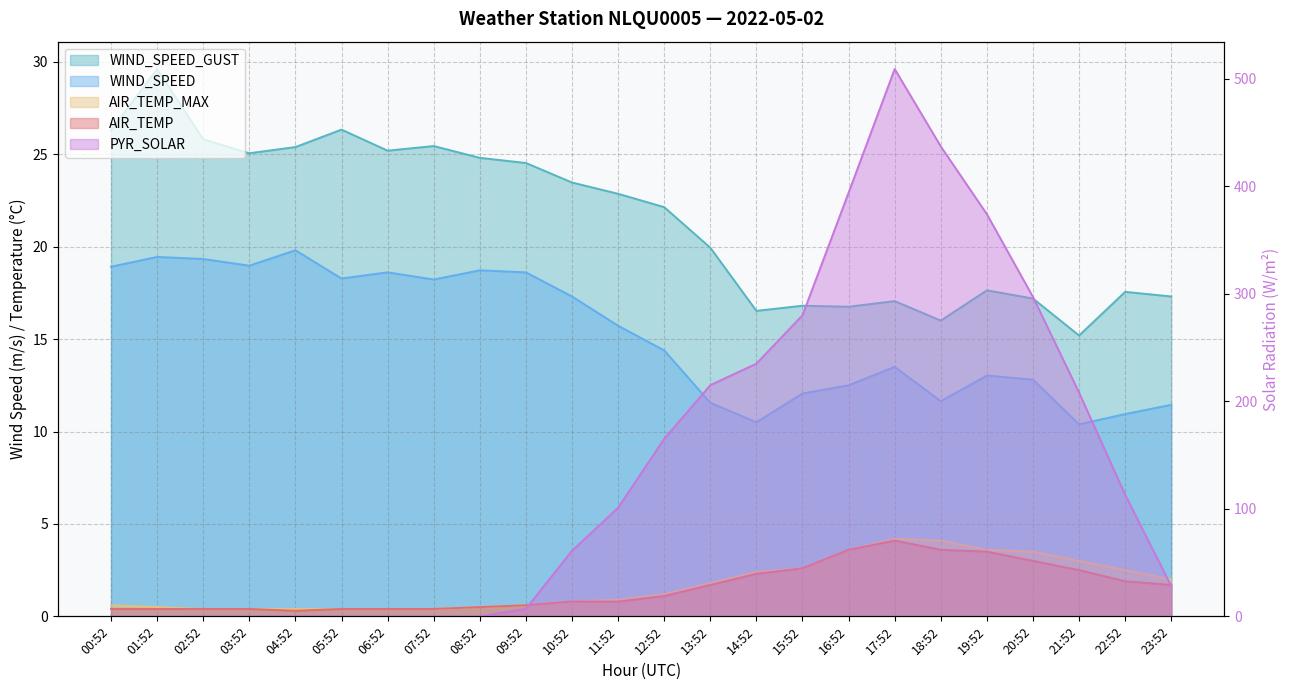

At how many categories does at least one series exceed 319?

4